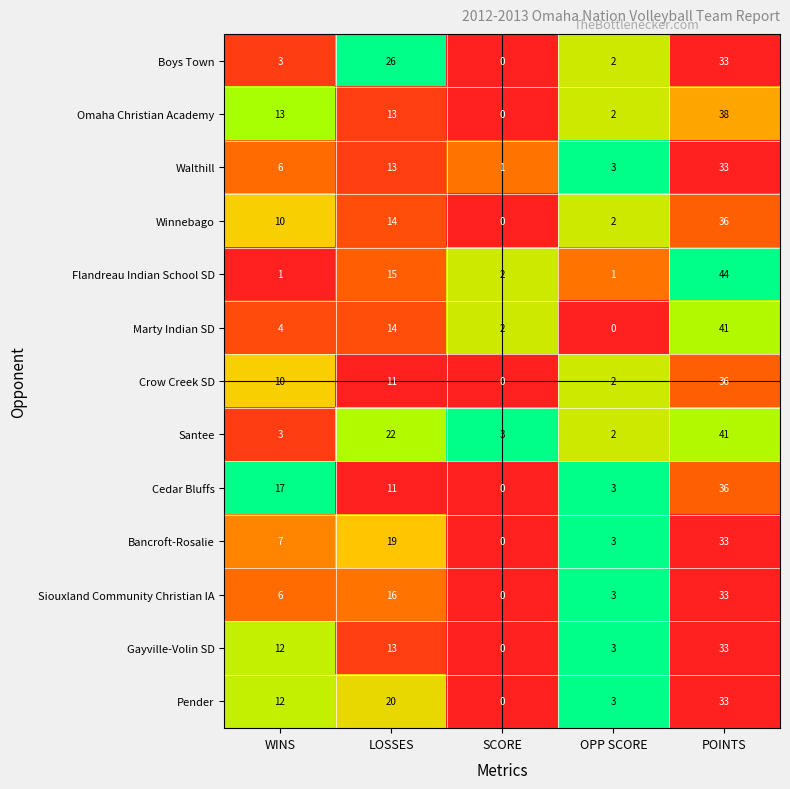

At which category is the sum across all series the highest?

POINTS